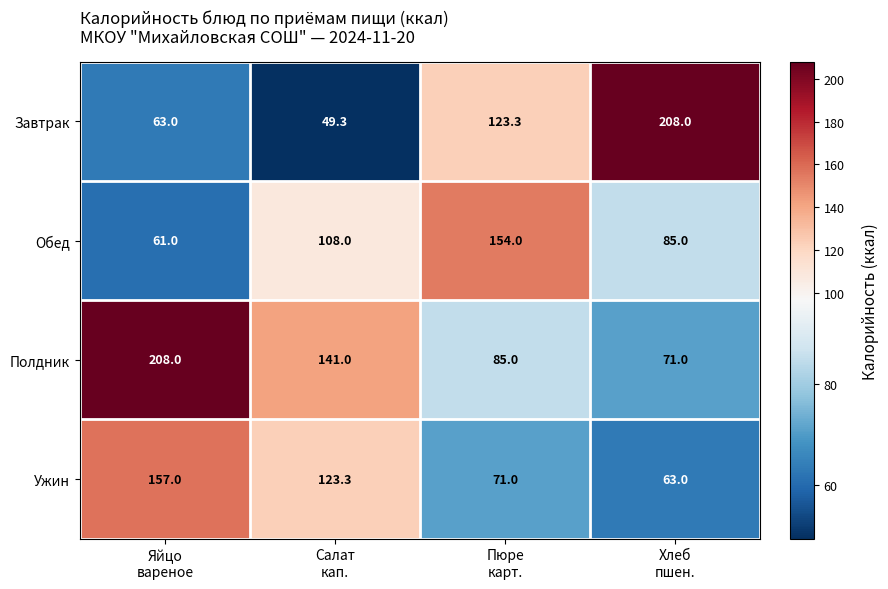

What is the difference between the second highest and minimum values in the Ужин series?

60.3